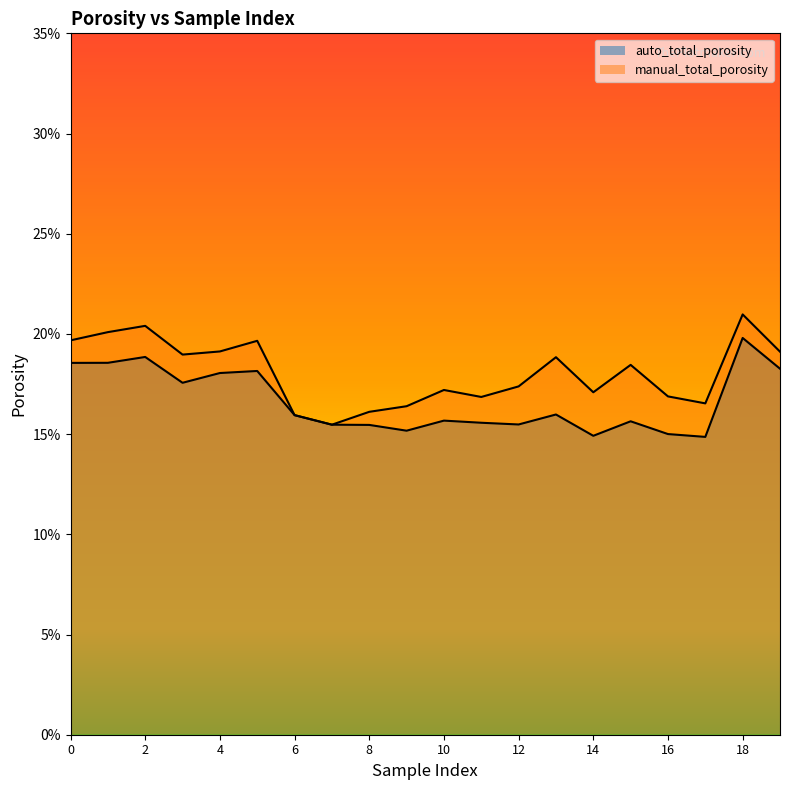

Which category has the lowest value across all series?

17